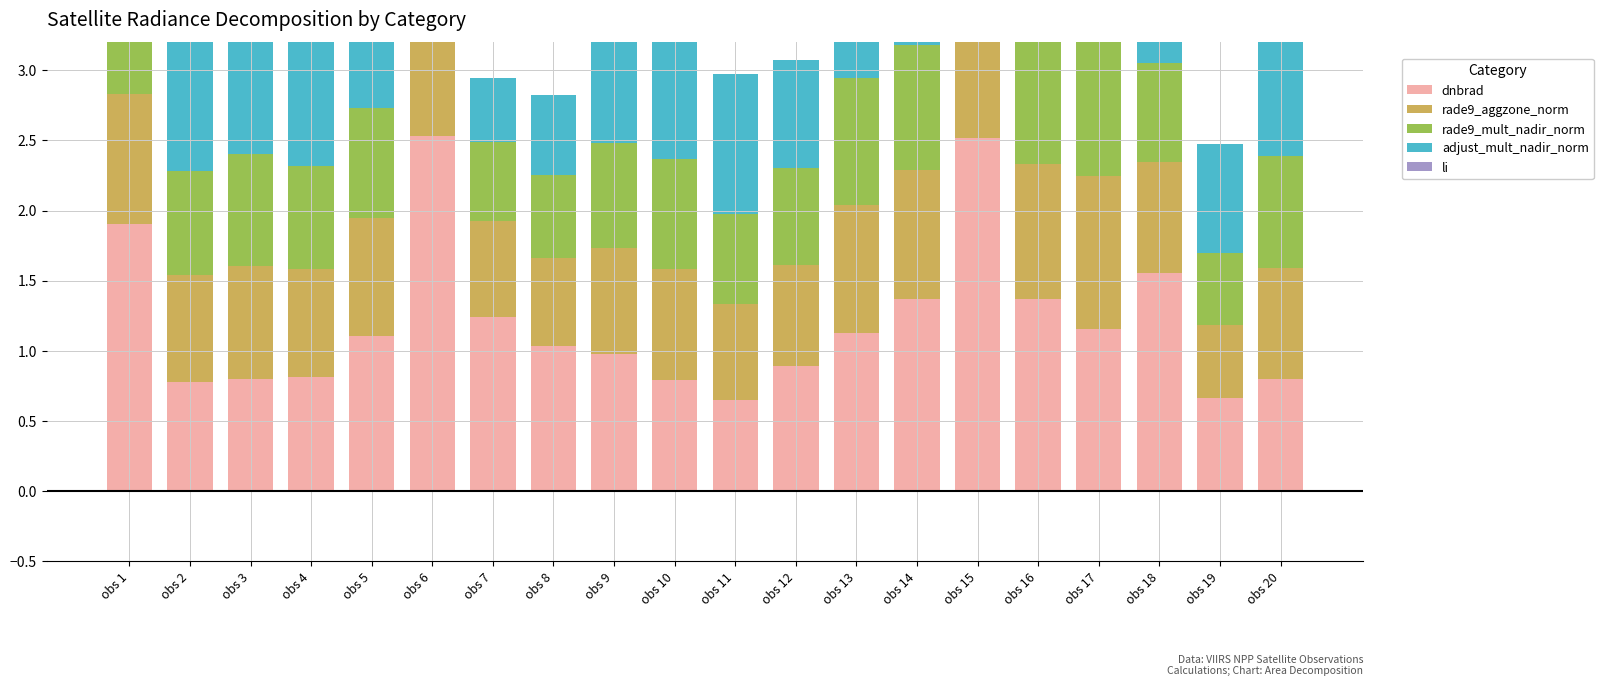

Reading right to left, list all the values displayed in this chart.

dnbrad: 0.8	0.7	1.6	1.2	1.4	2.5	1.4	1.1	0.9	0.6	0.8	1.0	1.0	1.2	2.5	1.1	0.8	0.8	0.8	1.9
rade9_aggzone_norm: 0.8	0.5	0.8	1.1	1.0	1.2	0.9	0.9	0.7	0.7	0.8	0.8	0.6	0.7	1.1	0.8	0.8	0.8	0.8	0.9
rade9_mult_nadir_norm: 0.8	0.5	0.7	1.1	1.0	1.2	0.9	0.9	0.7	0.6	0.8	0.8	0.6	0.6	1.2	0.8	0.7	0.8	0.7	0.9
adjust_mult_nadir_norm: 1.0	0.8	0.5	1.0	0.7	0.5	0.7	0.8	0.8	1.0	1.0	0.8	0.6	0.5	0.5	0.7	0.9	1.0	1.0	0.5
li: 0.0	0.0	0.0	0.0	0.0	0.0	0.0	0.0	0.0	0.0	0.0	0.0	0.0	0.0	0.0	0.0	0.0	0.0	0.0	0.0